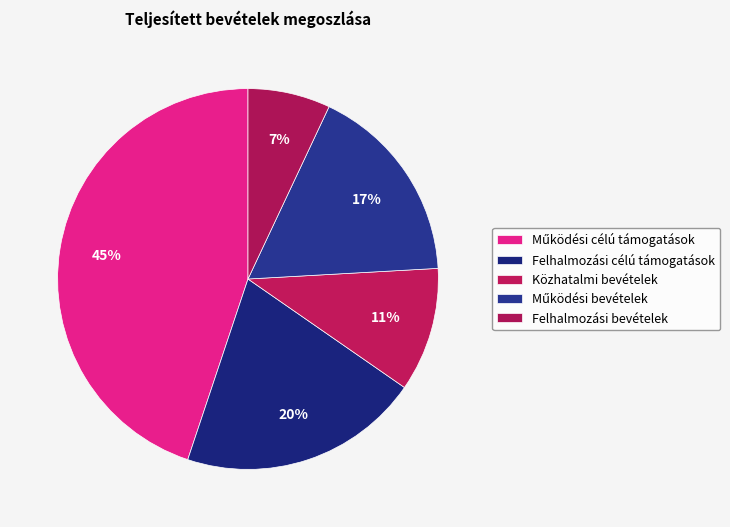

Is Működési célú támogatások the majority of the pie?

No